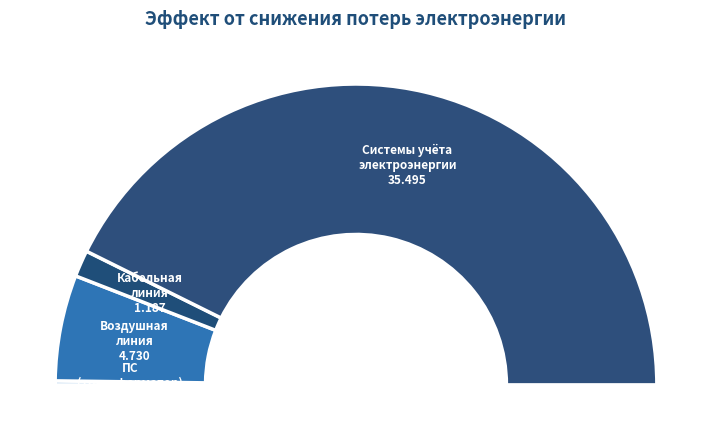

Is it true that ПС (трансформатор, коммутационное оборудование) is 0% of the pie?

True